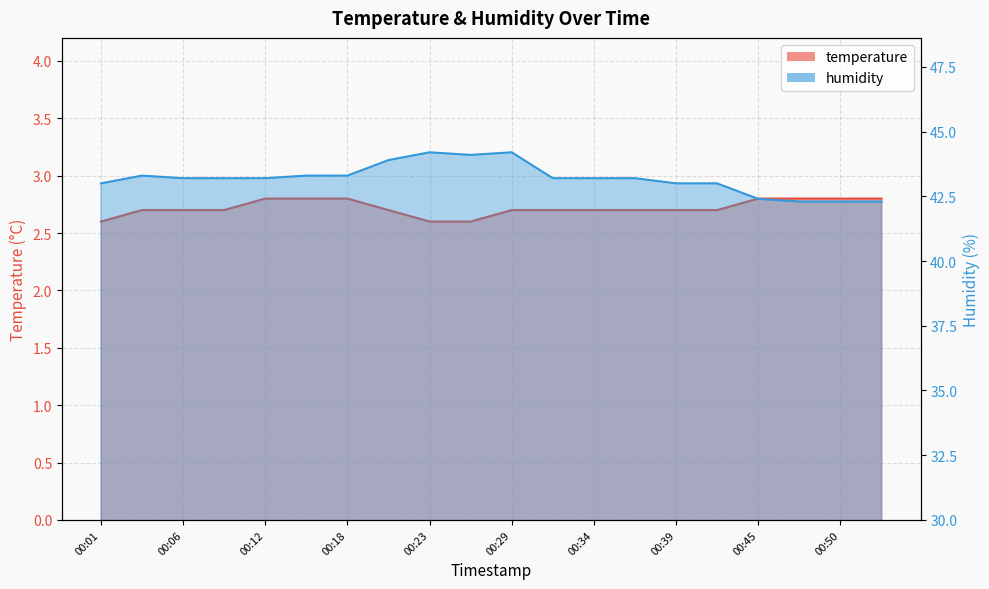

Which category has the lowest value across all series?

00:01